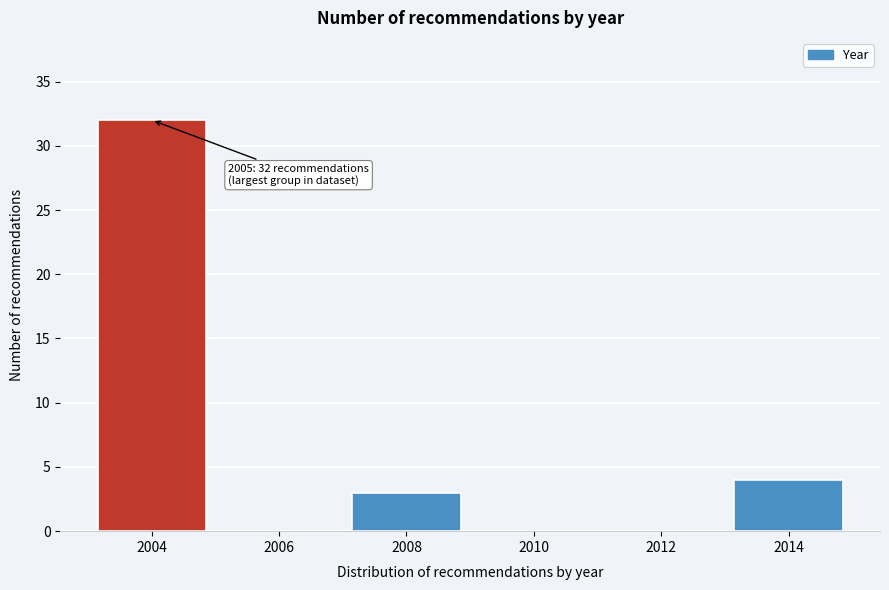

Reading right to left, list all the values displayed in this chart.

2014=4	2012=0	2010=0	2008=3	2006=0	2004=32